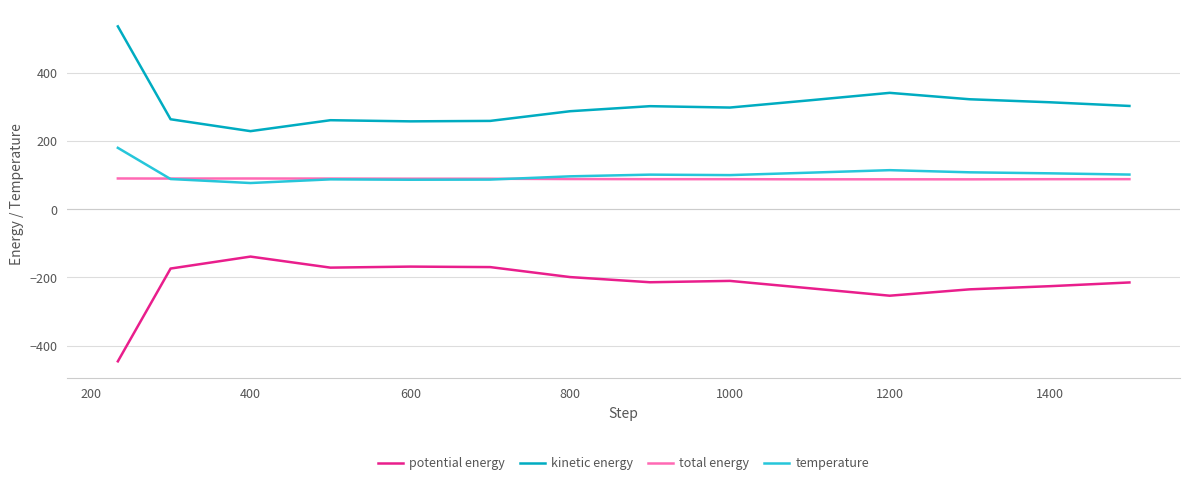

What is the greatest value displayed?

536.0